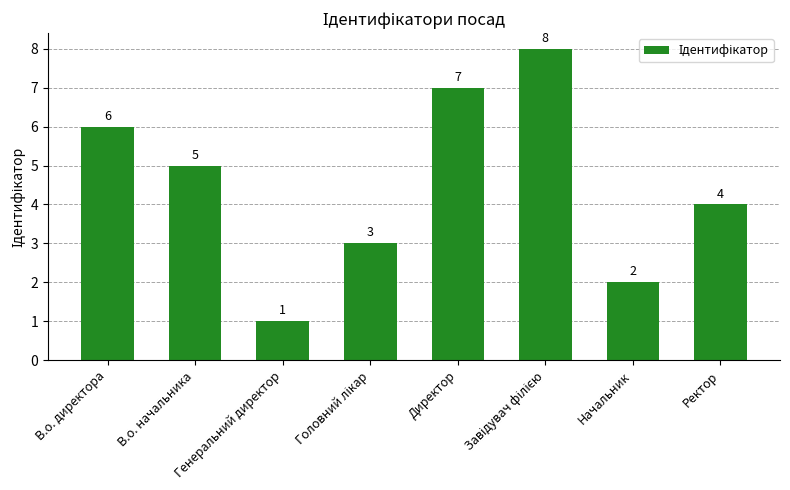

What is the sum of the values at Начальник and Ректор?

6